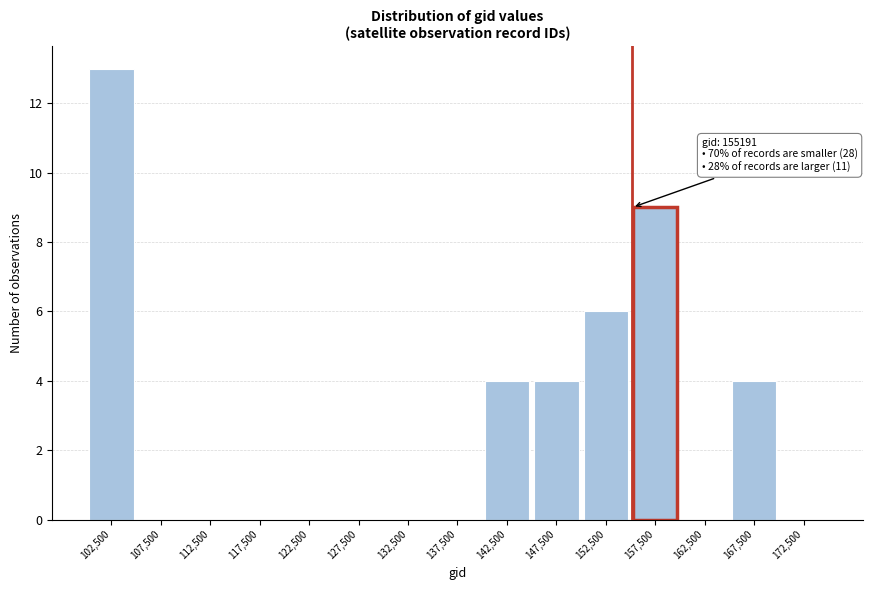

Over which range of the x-axis is the bar tallest?

100000 to 105000